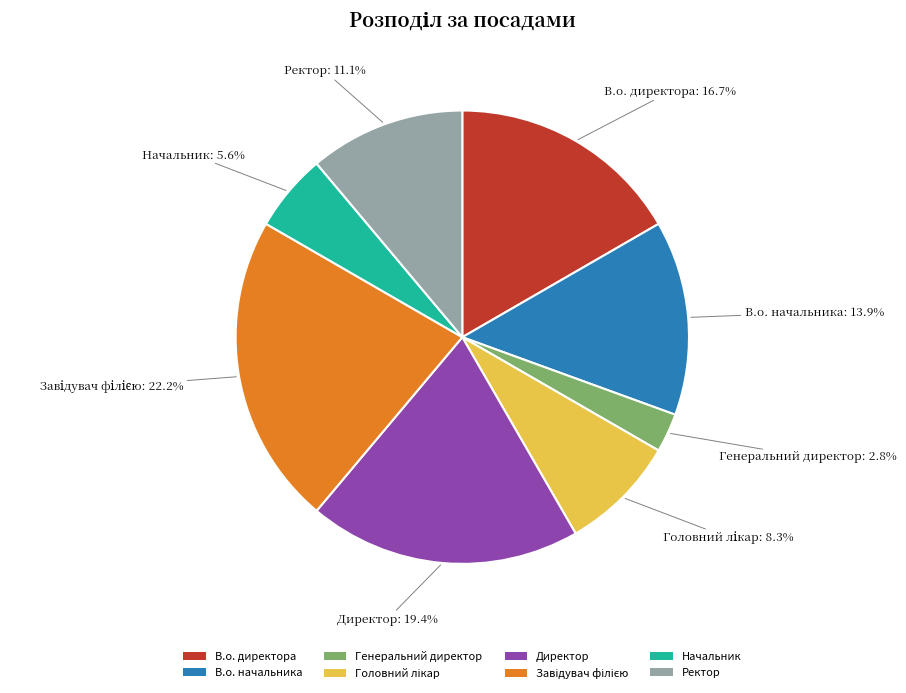

Approximately how many times larger is the value at В.о. начальника compared to Директор?

0.7